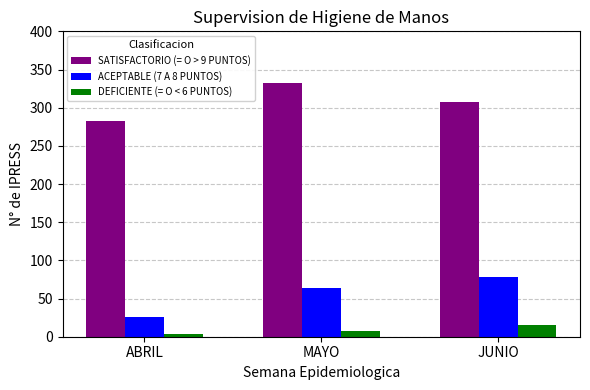

What is the spread (max minus min) of values at JUNIO?

292